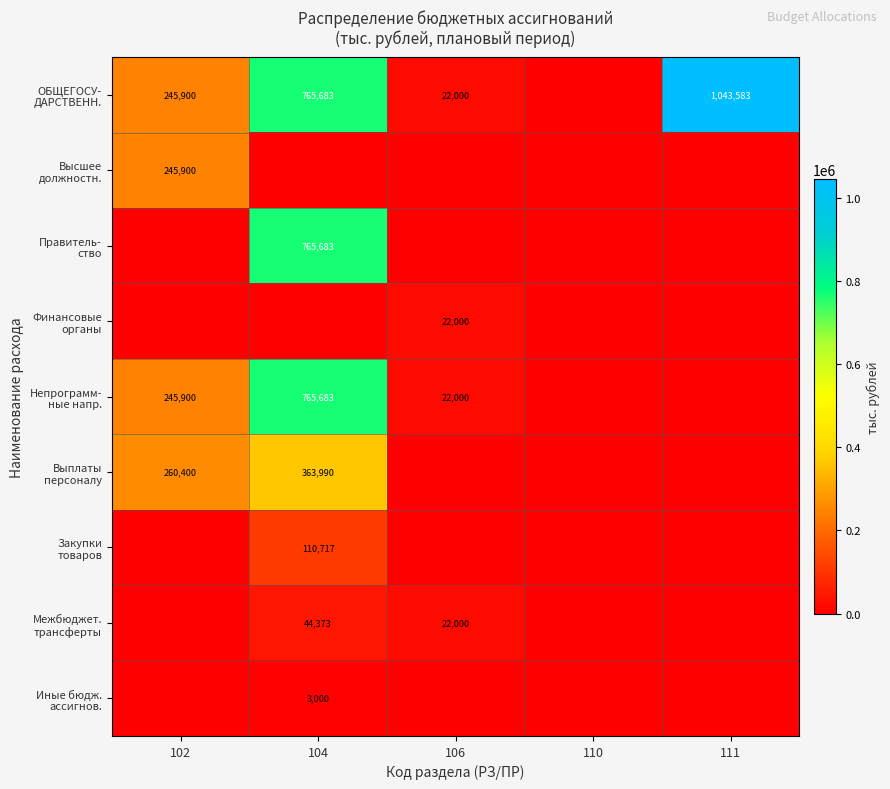

What is the difference between the maximum and minimum values in the Межбюджет. трансферты series?

44372.9